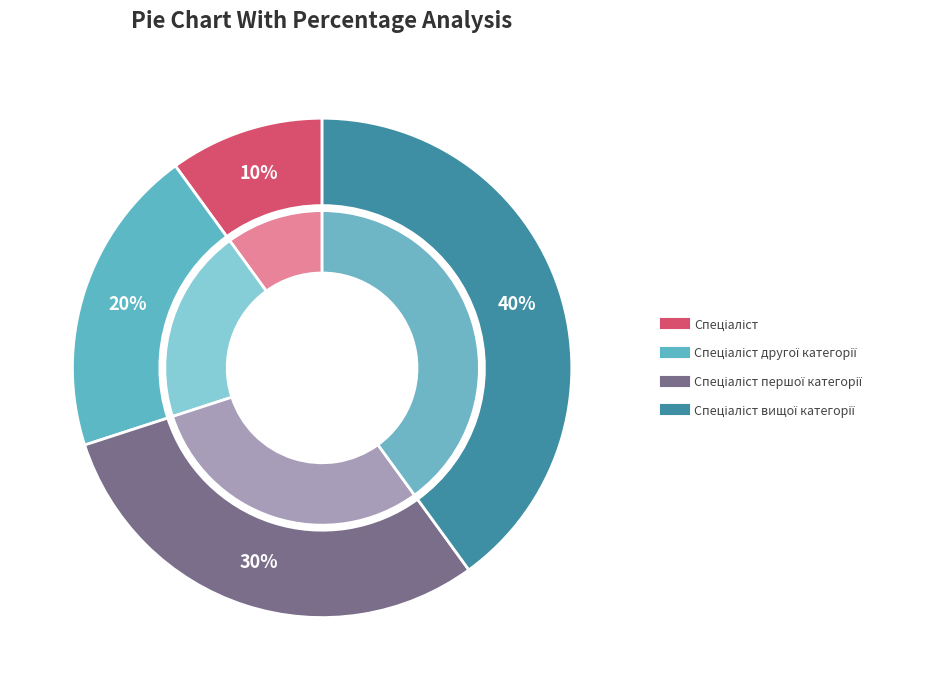

To the nearest percent, what is the combined percentage of Спеціаліст другої категорії and Спеціаліст вищої категорії?

60%